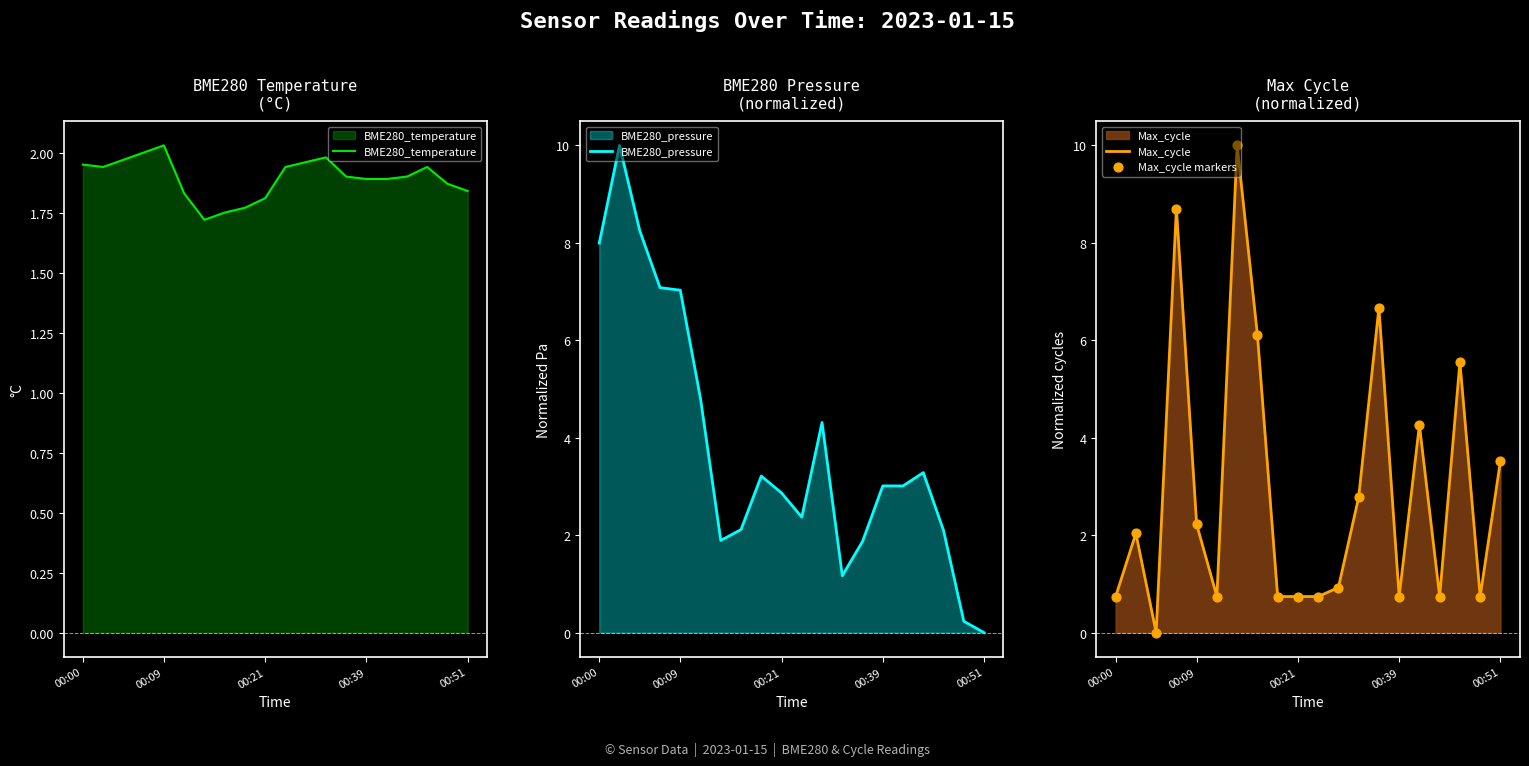

True or false: Max_cycle has a value of 1.3 at 00:00.

False